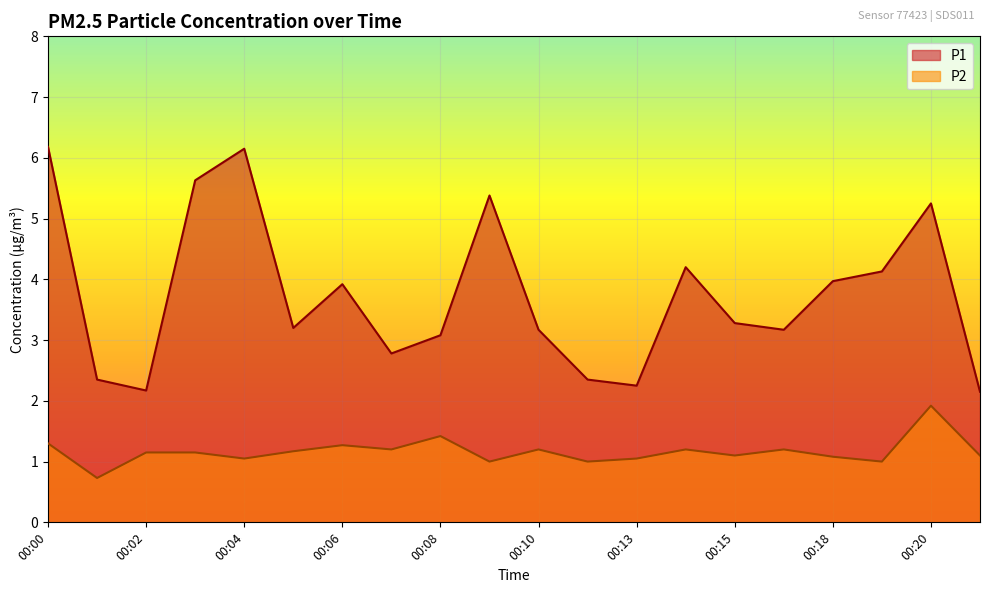

Read the P1 value at 00:08.

3.1